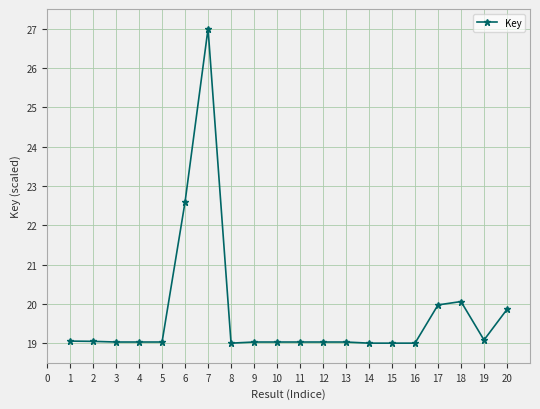

What value does the data have at 17?

20.0